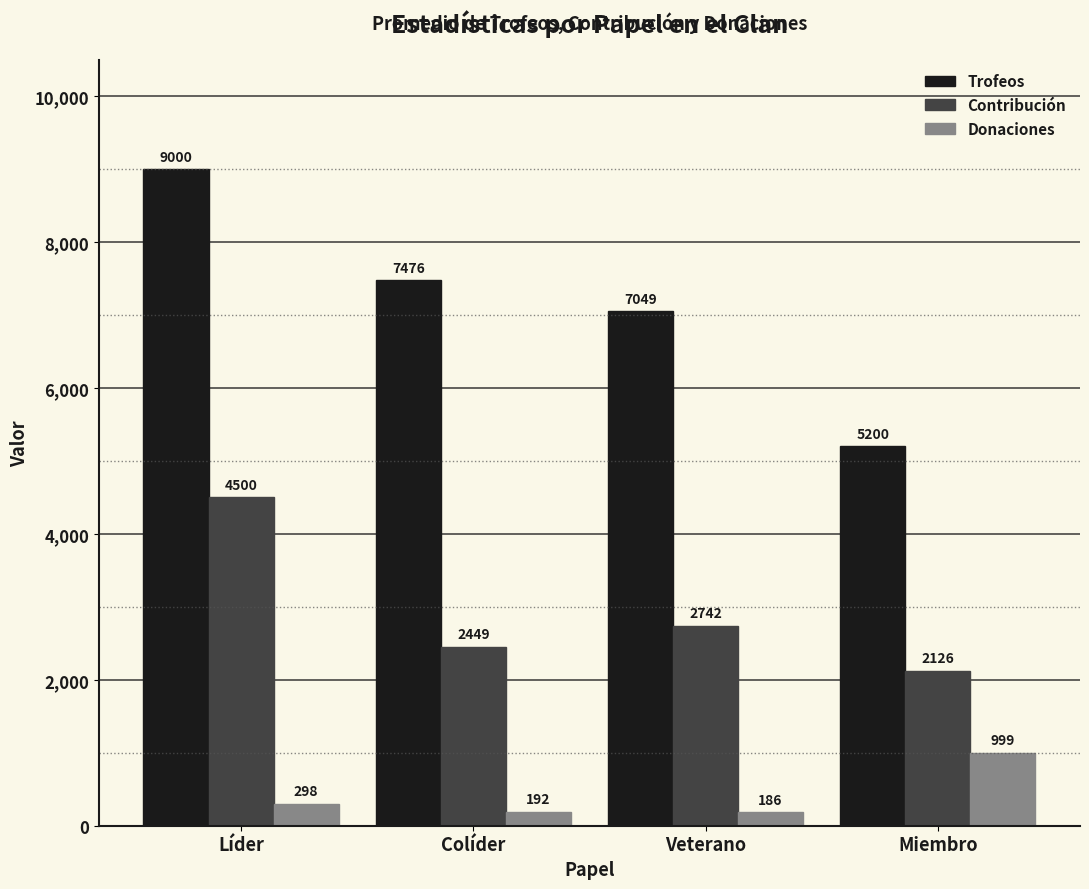

At which label is Contribución closest to 3313?

Veterano